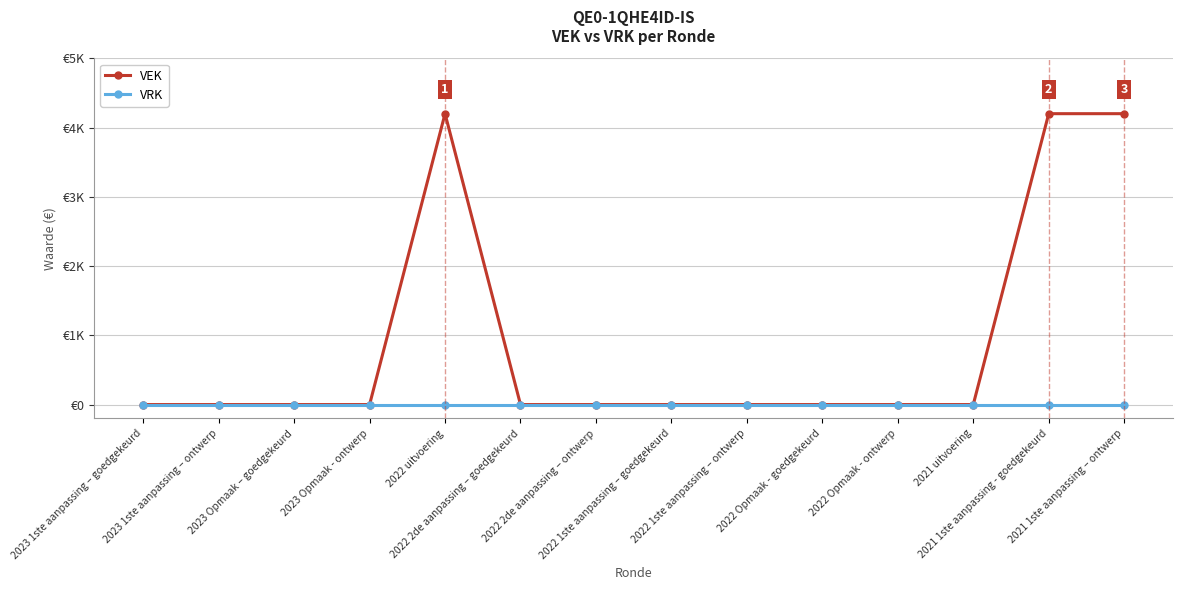

Reading left to right, what are all the values shown in this chart?

VEK: 2023 1ste aanpassing – goedgekeurd=0	2023 1ste aanpassing – ontwerp=0	2023 Opmaak – goedgekeurd=0	2023 Opmaak - ontwerp=0	2022 uitvoering=4200	2022 2de aanpassing – goedgekeurd=0	2022 2de aanpassing – ontwerp=0	2022 1ste aanpassing – goedgekeurd=0	2022 1ste aanpassing – ontwerp=0	2022 Opmaak - goedgekeurd=0	2022 Opmaak - ontwerp=0	2021 uitvoering=0	2021 1ste aanpassing - goedgekeurd=4200	2021 1ste aanpassing – ontwerp=4200
VRK: 2023 1ste aanpassing – goedgekeurd=0	2023 1ste aanpassing – ontwerp=0	2023 Opmaak – goedgekeurd=0	2023 Opmaak - ontwerp=0	2022 uitvoering=0	2022 2de aanpassing – goedgekeurd=0	2022 2de aanpassing – ontwerp=0	2022 1ste aanpassing – goedgekeurd=0	2022 1ste aanpassing – ontwerp=0	2022 Opmaak - goedgekeurd=0	2022 Opmaak - ontwerp=0	2021 uitvoering=0	2021 1ste aanpassing - goedgekeurd=0	2021 1ste aanpassing – ontwerp=0